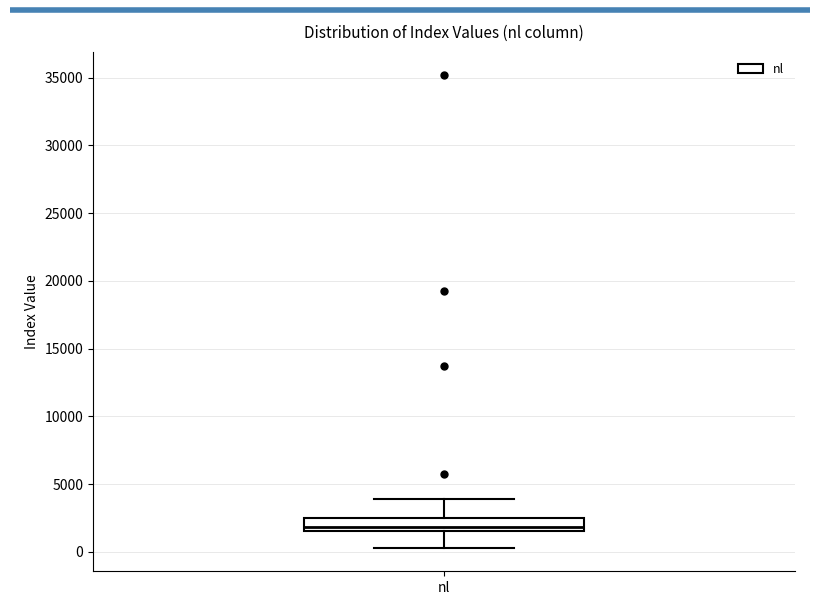

Where does the upper whisker of the box for nl end on the y-axis? The values are not printed on the chart, so give them approximately, as read against the axis.

4000